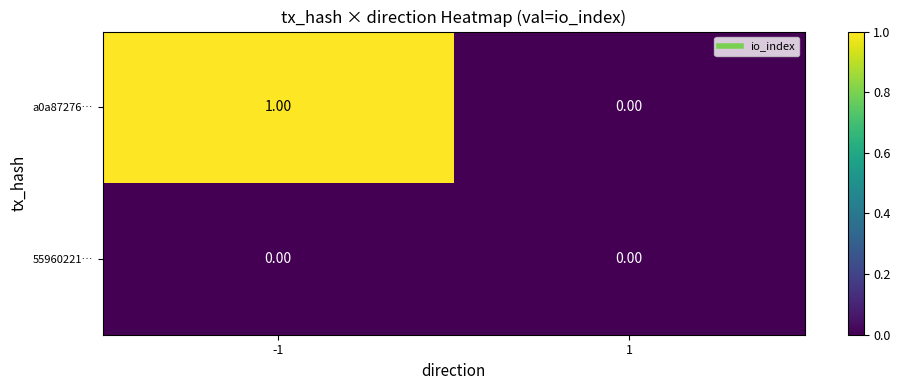

Count the number of data series in this chart.

2